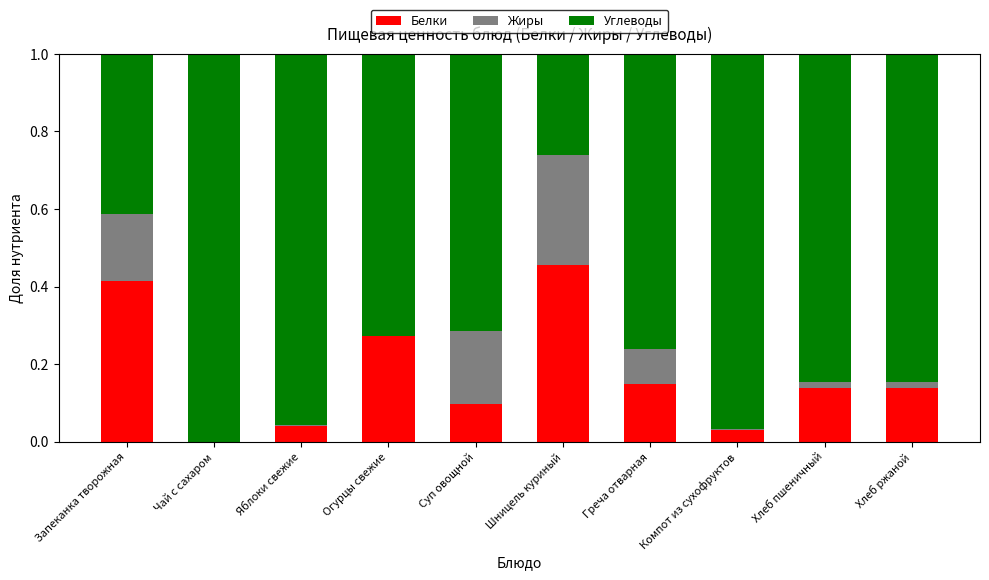

True or false: Белки has a value of 0.5 at Огурцы свежие.

False